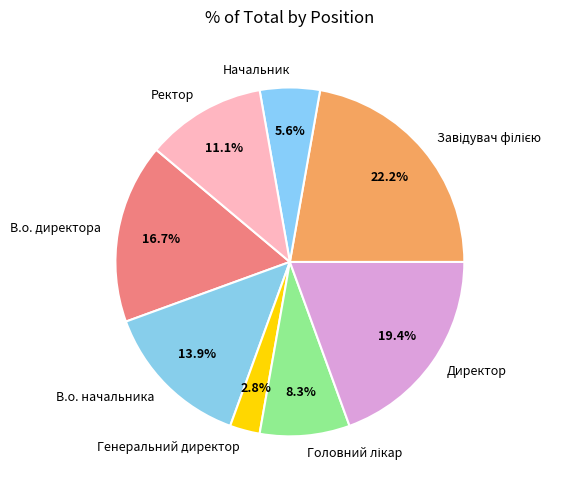

The Начальник slice represents 6% of the pie. True or false?

True